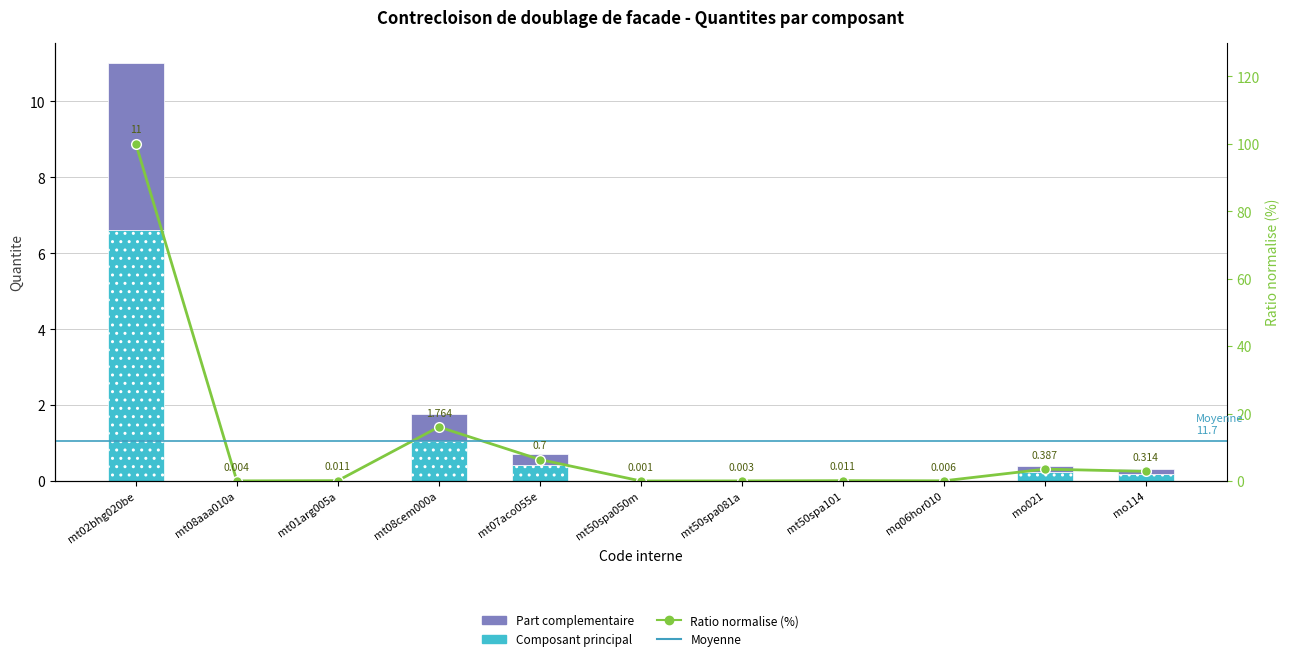

How many groups of bars are there?

11